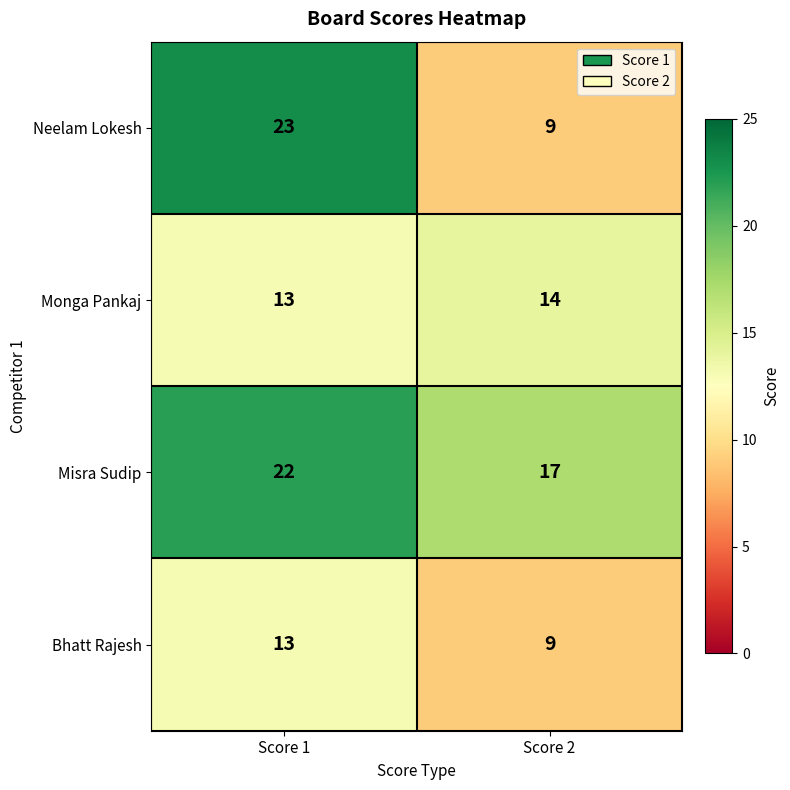

What is the lowest value of the Misra Sudip series?

17